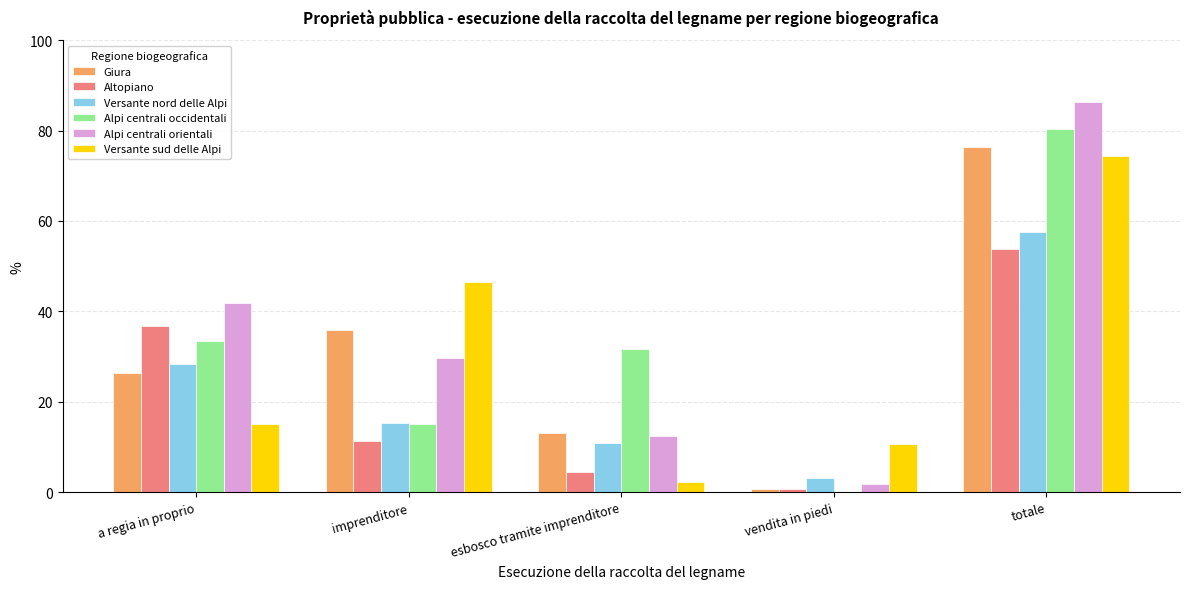

At which label is Versante sud delle Alpi closest to 38?

imprenditore